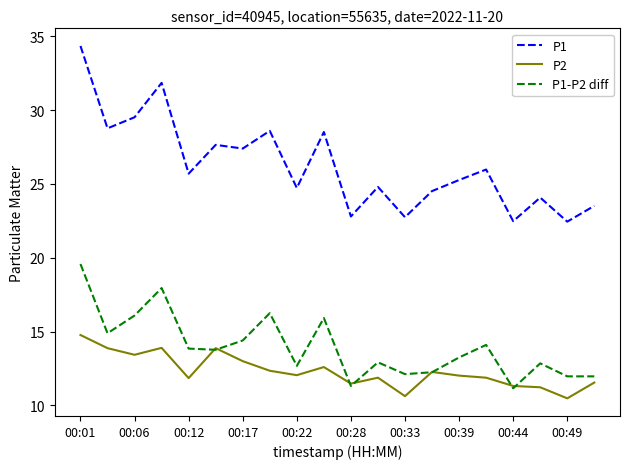

Which series has the largest range (max minus min)?

P1